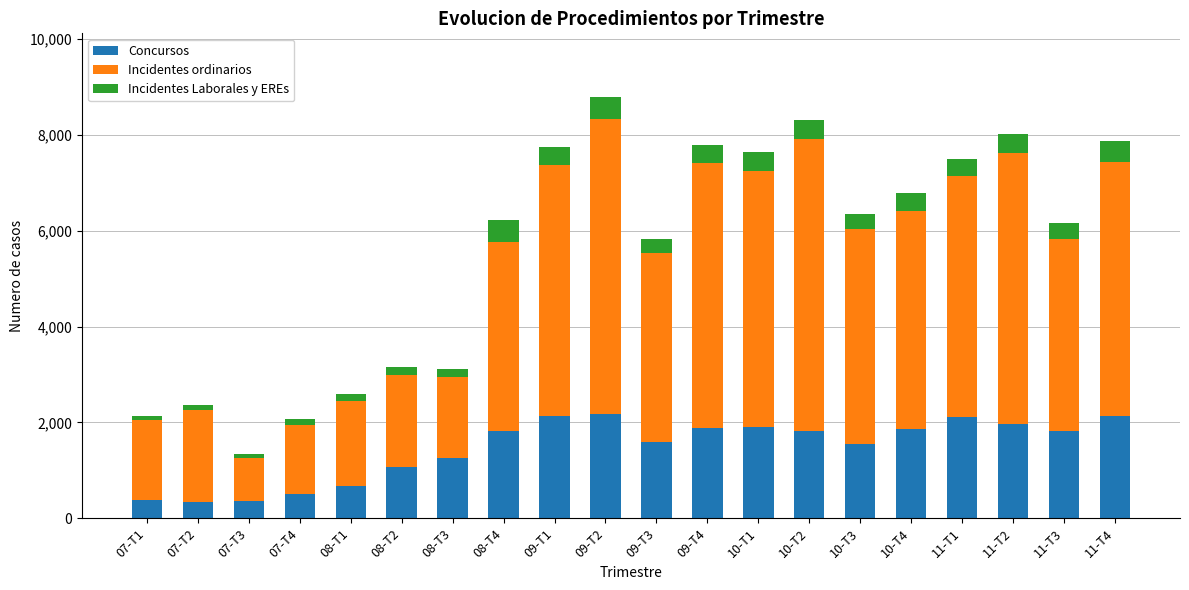

List the series in order of their overall mean, lowest first.

Incidentes Laborales y EREs, Concursos, Incidentes ordinarios